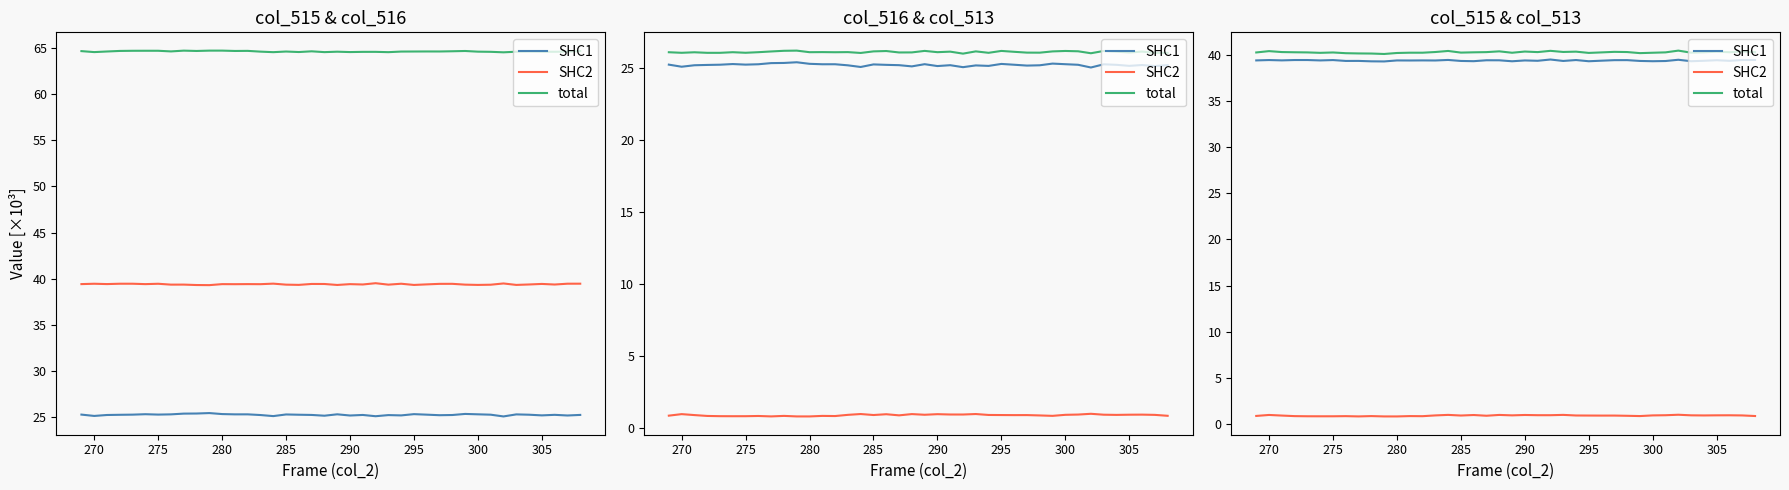

True or false: SHC2 has more than 1 points higher than both neighbors.

True